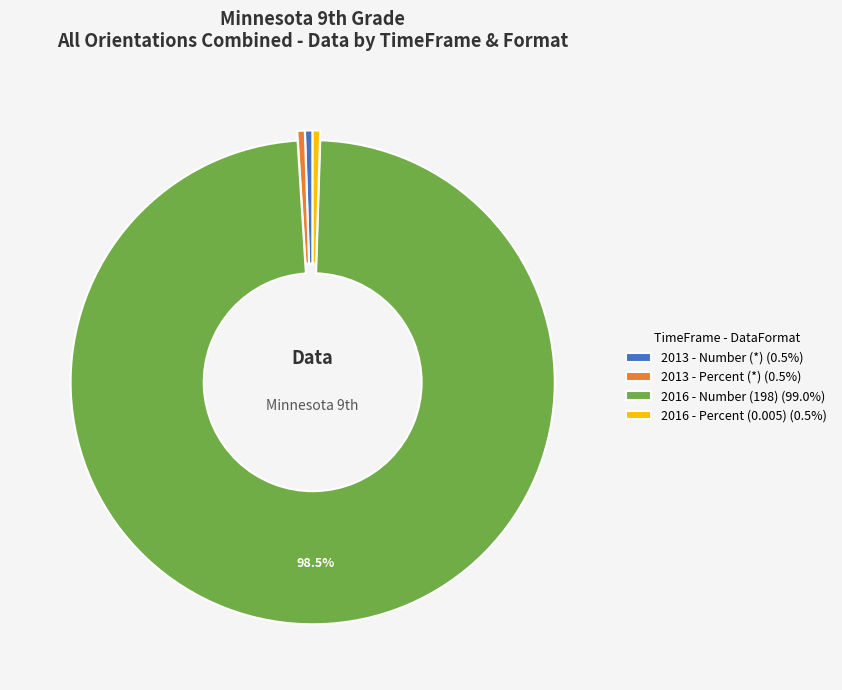

Count the number of slices in the pie.

4